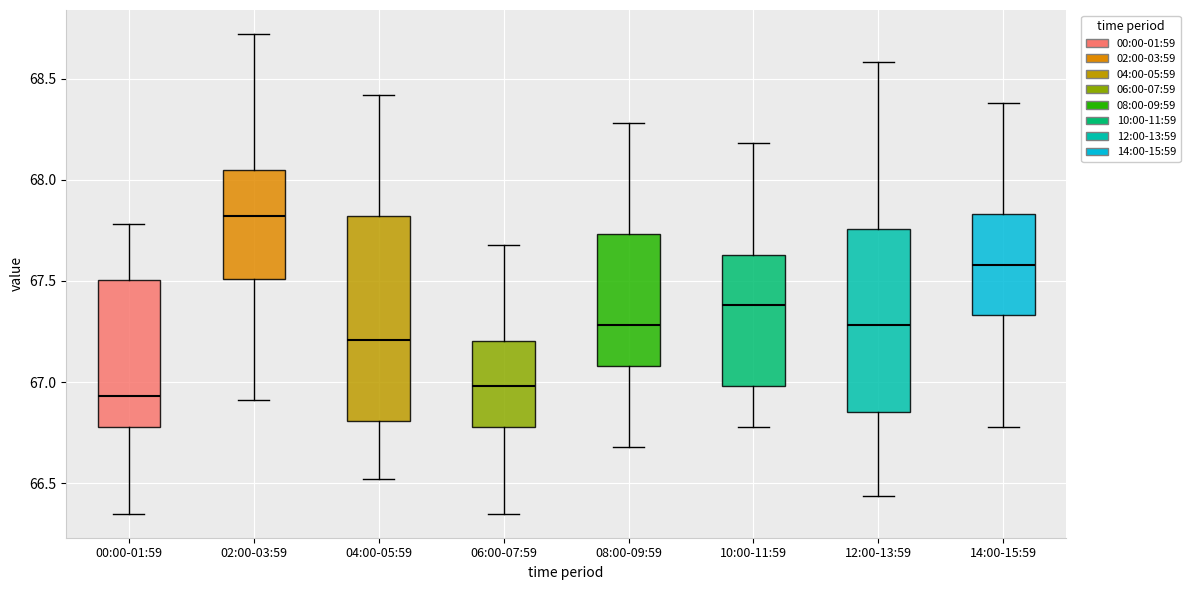

Which box has the highest median line?

02:00-03:59